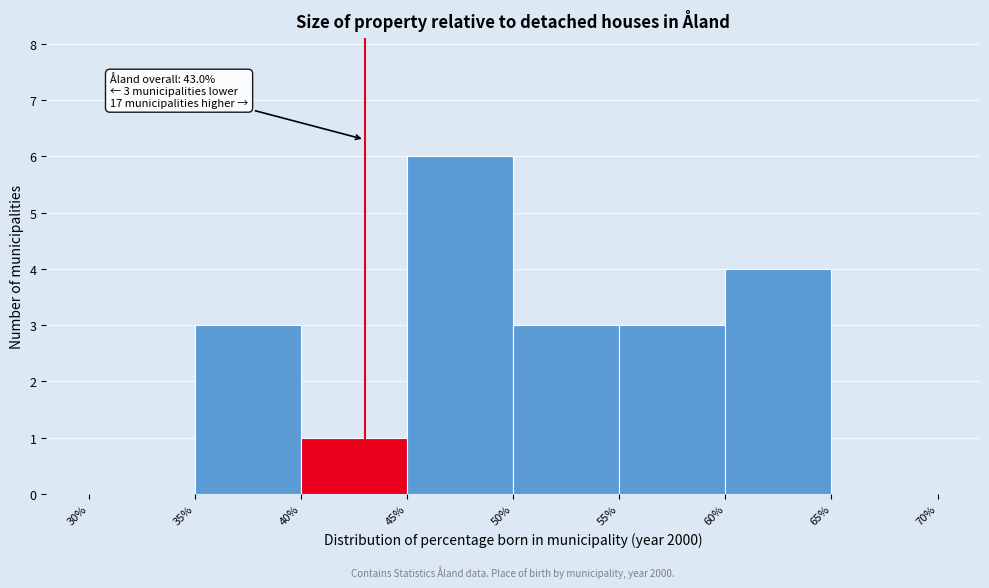

Over which range of the x-axis is the bar tallest?

45% to 50%